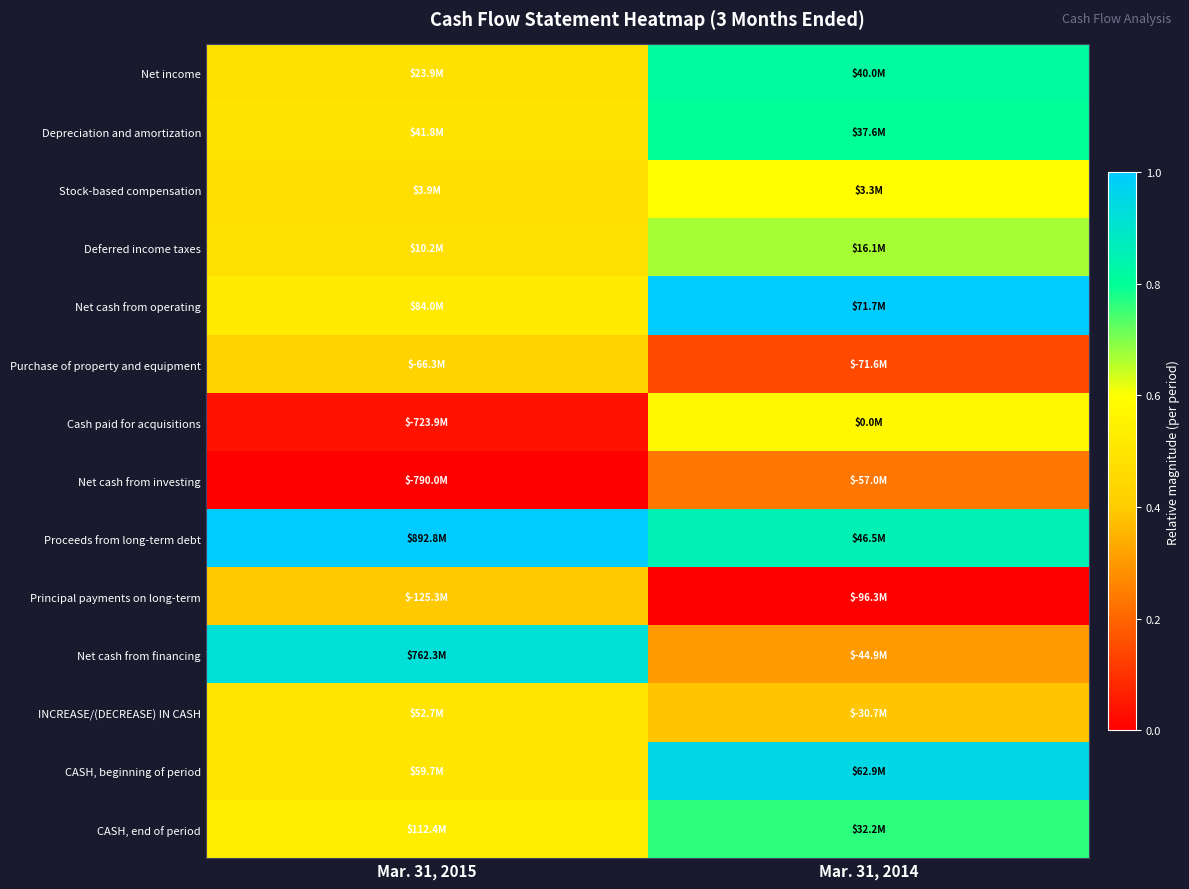

Which series has the largest total across all categories?

Proceeds from long-term debt